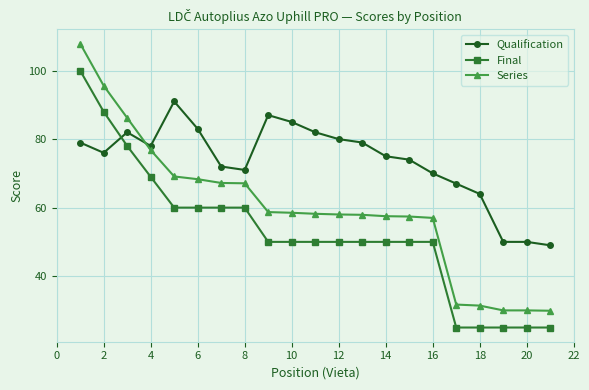

What is the sum of all Qualification values?

1544.0